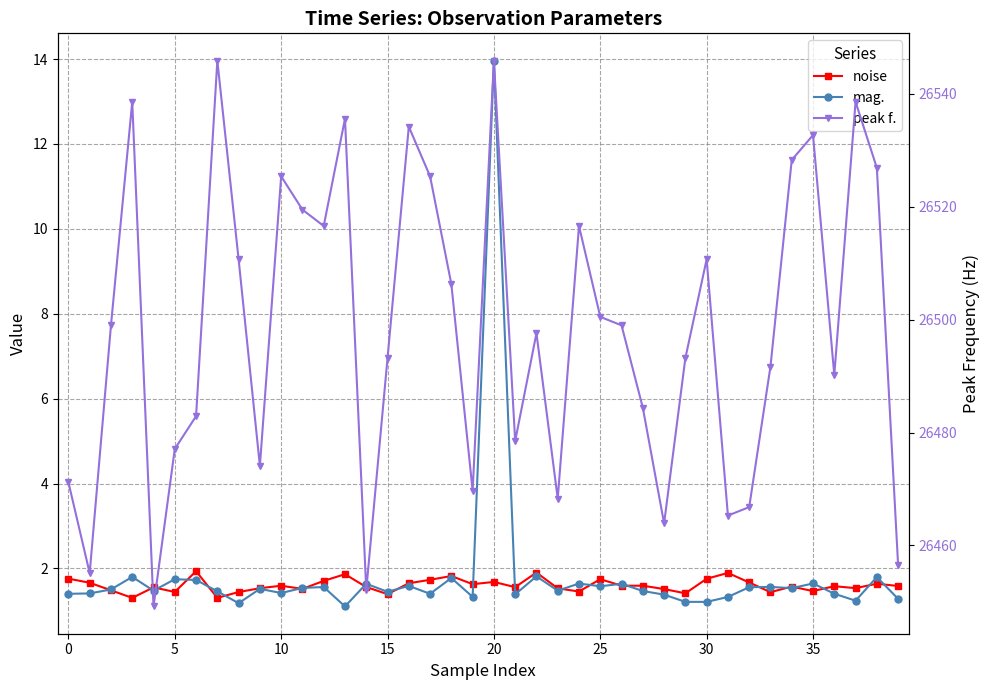

Which series changed the most between 21 and 26?

peak f.